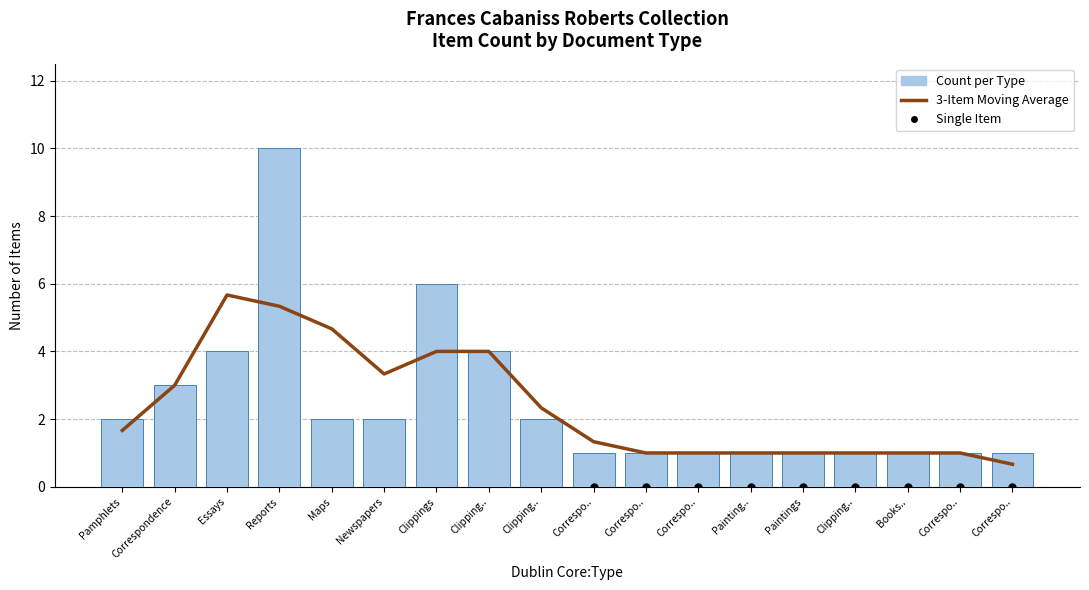

How many values in the Count per Type series are below 2?

9